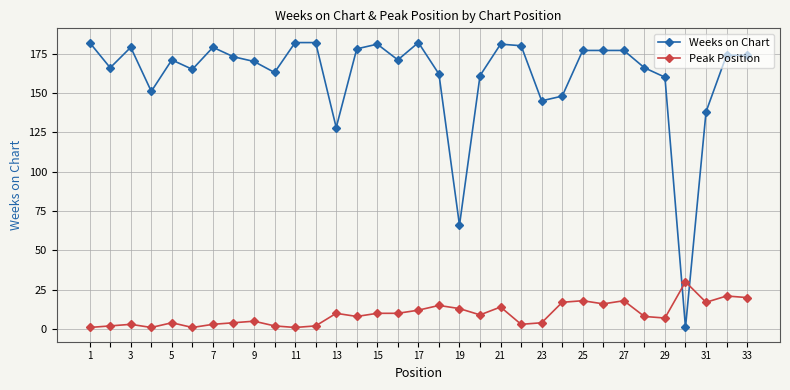

True or false: Peak Position and Weeks on Chart intersect in this chart.

True